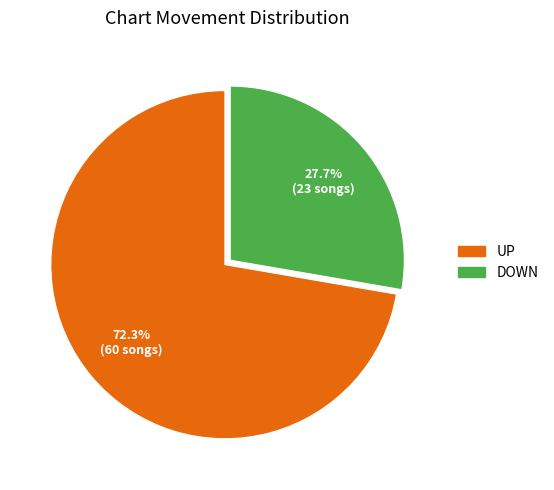

Is there a majority slice in this chart?

Yes